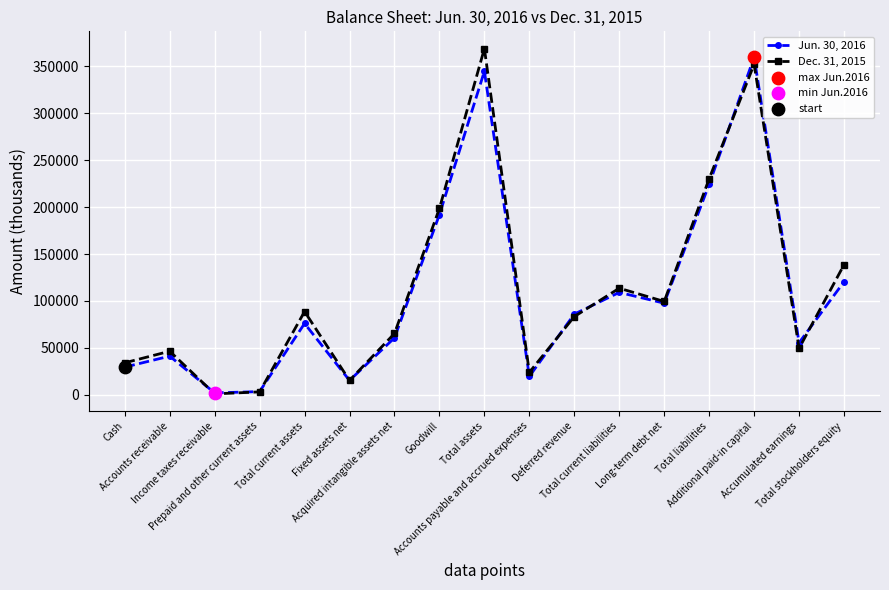

List the series in order of their overall mean, lowest first.

Jun. 30, 2016, Dec. 31, 2015